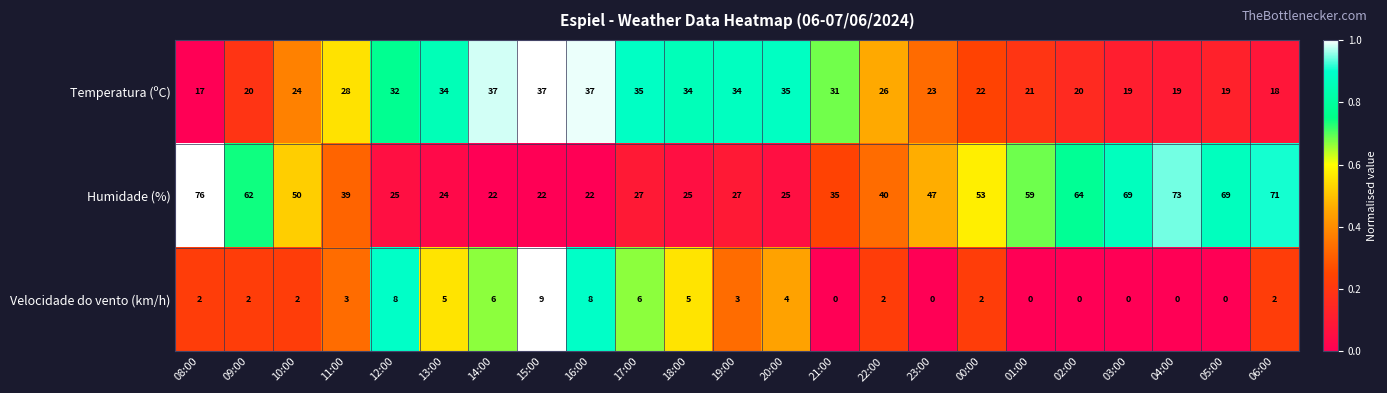

At which category is the sum across all series the highest?

08:00